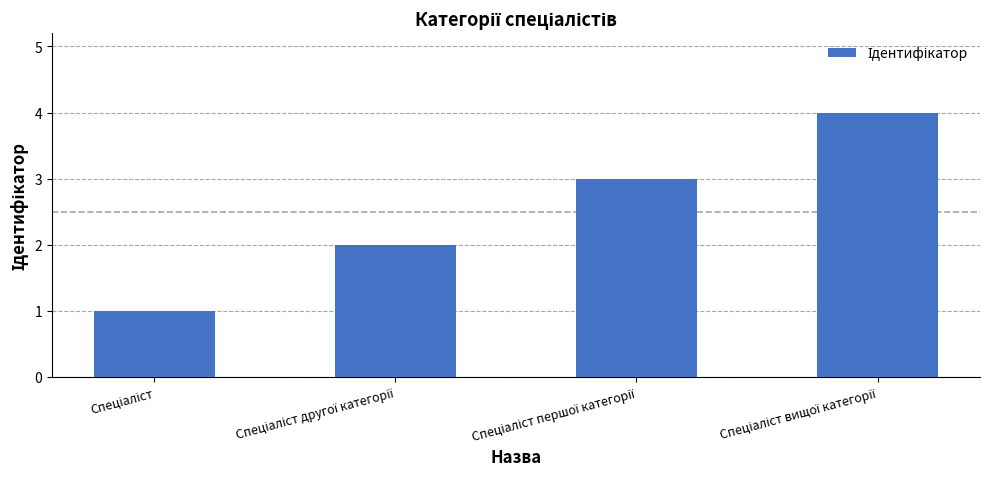

What is the smallest value displayed?

1